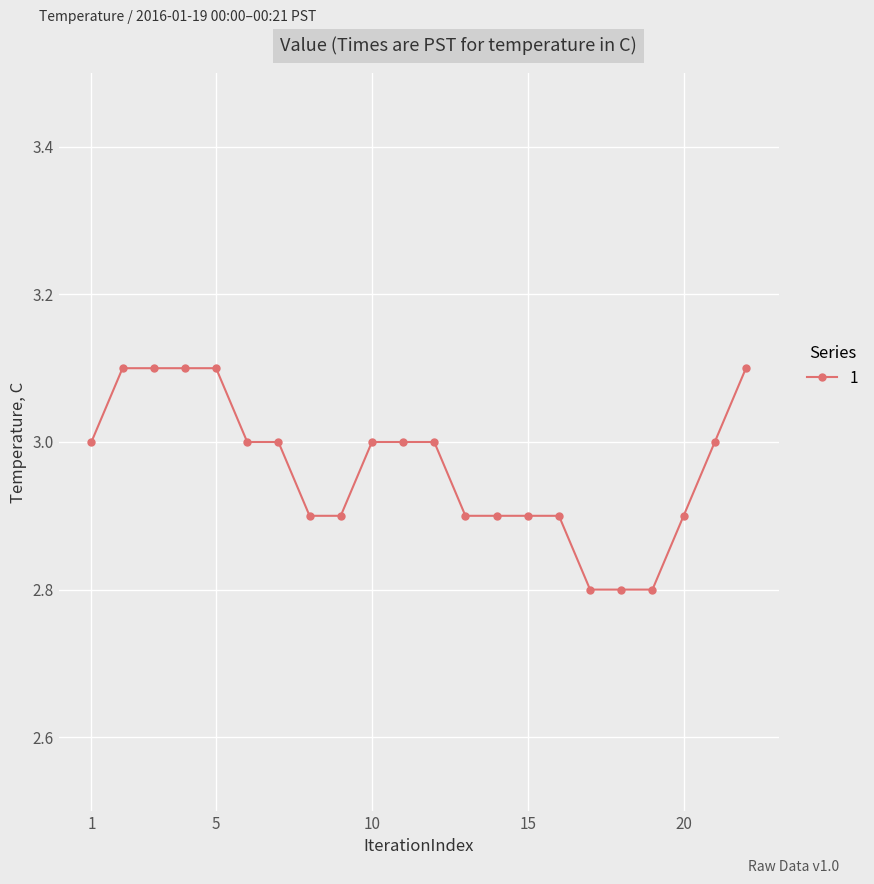

Reading right to left, extract all data points from this chart.

3.1	3.0	2.9	2.8	2.8	2.8	2.9	2.9	2.9	2.9	3.0	3.0	3.0	2.9	2.9	3.0	3.0	3.1	3.1	3.1	3.1	3.0